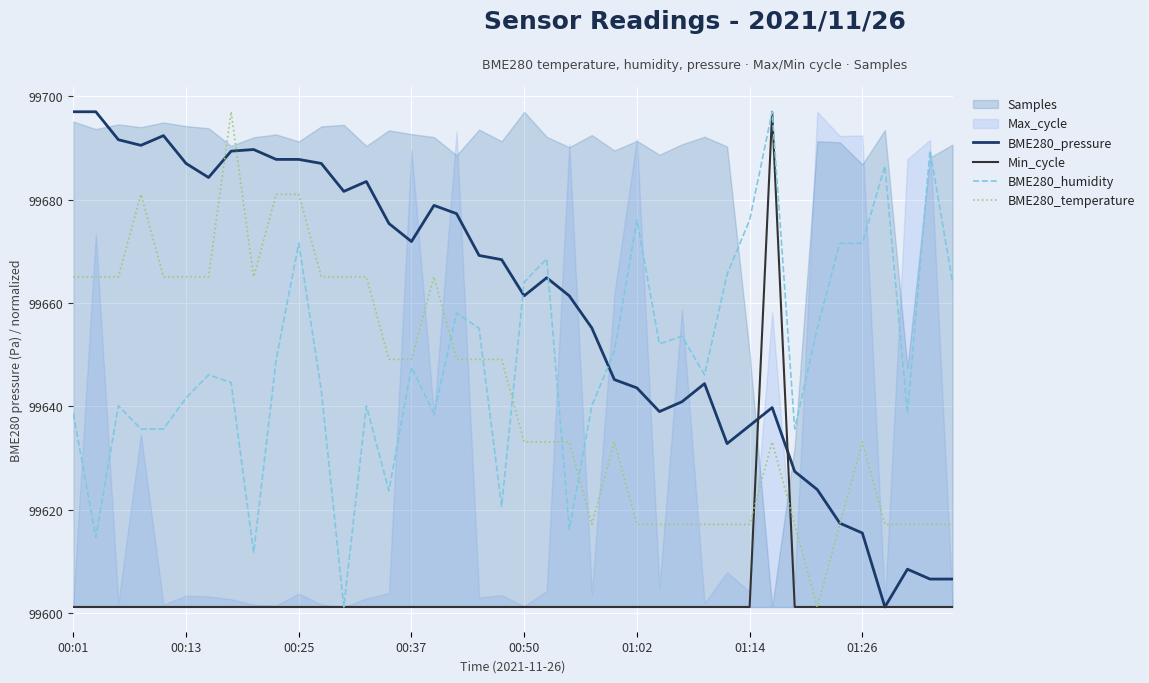

What is the lowest value of the BME280_pressure series?

99601.2